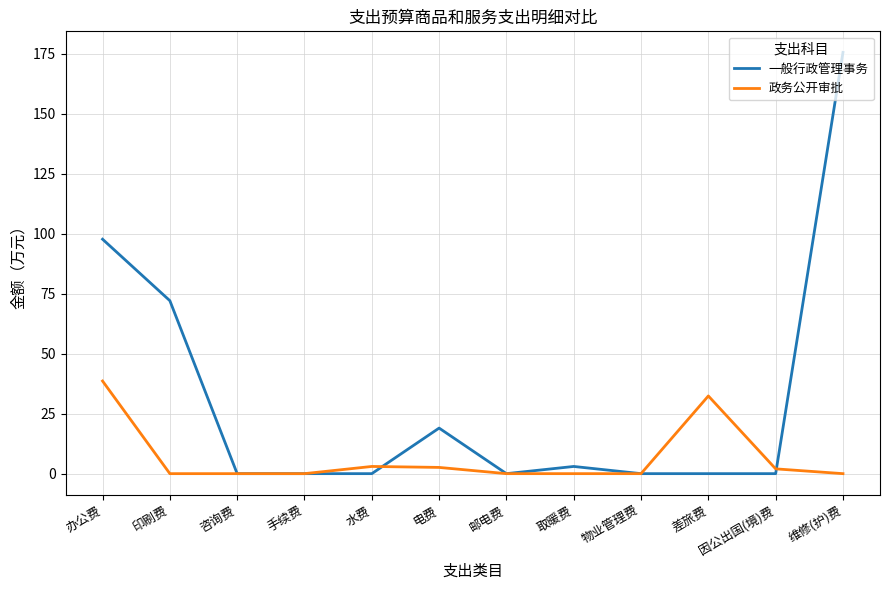

What is the difference between the second highest and minimum values in the 一般行政管理事务 series?

97.8